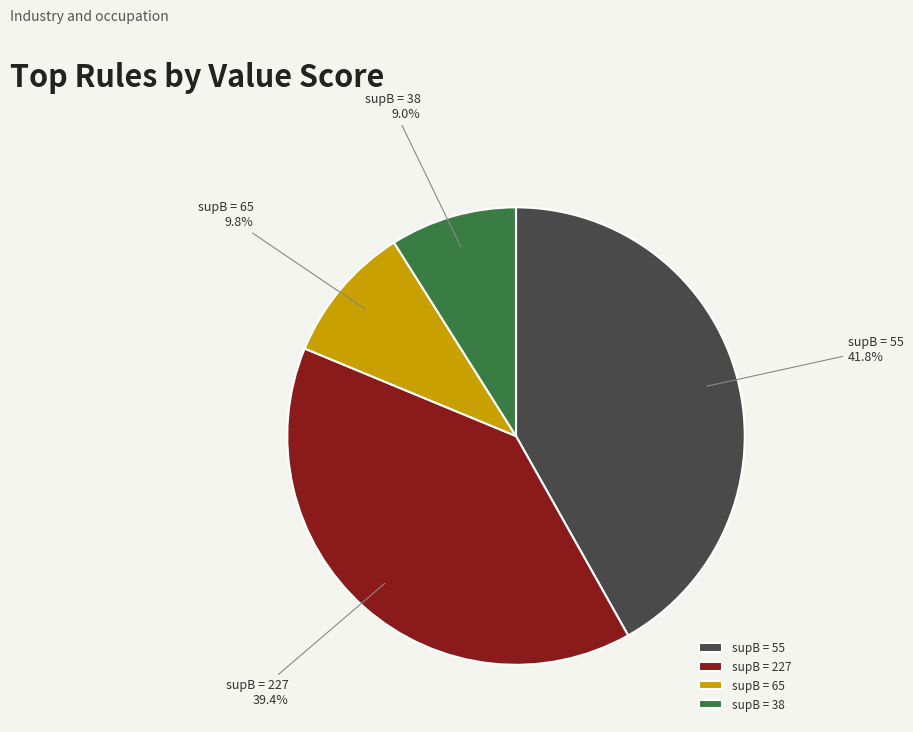

To the nearest percent, what is the difference between the largest and smallest slice percentages?

33%